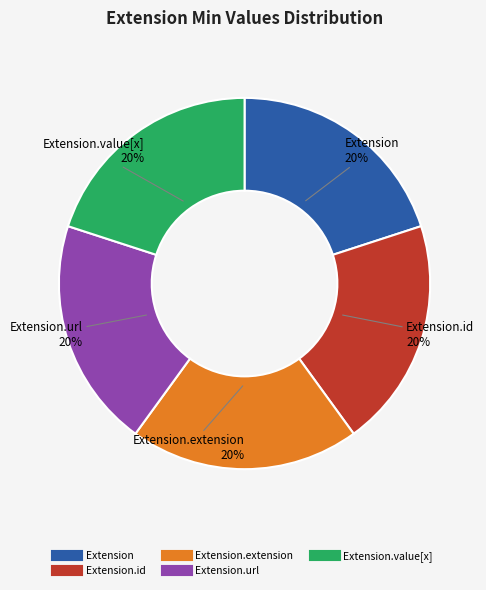

To the nearest percent, what is the average slice percentage?

20%